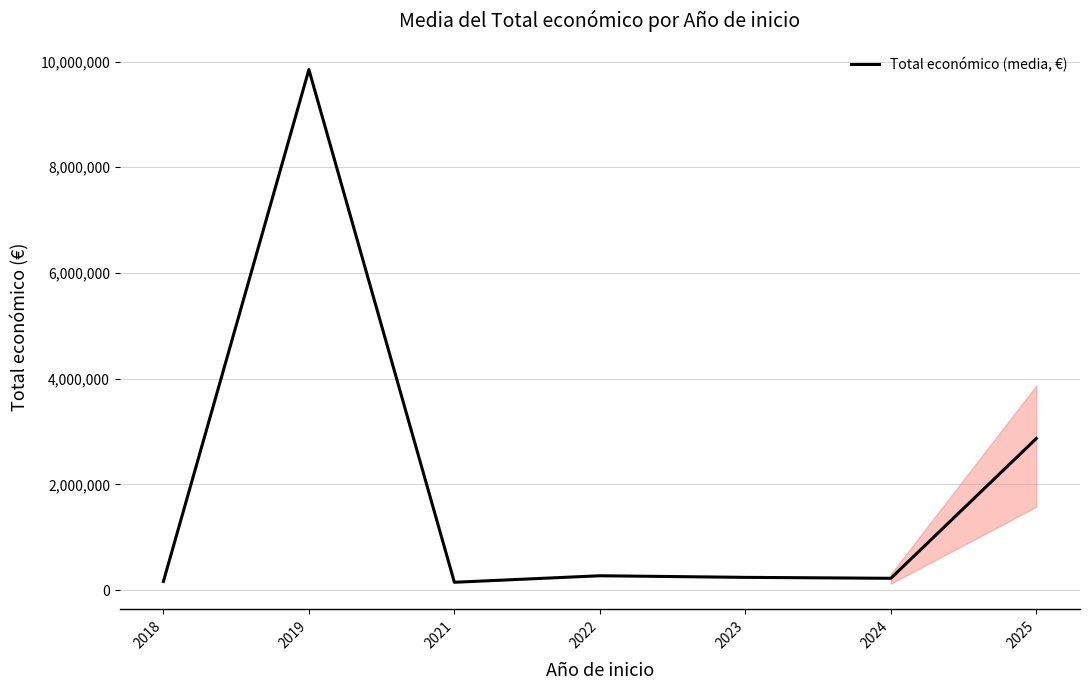

What is the sum of all values?

13772835